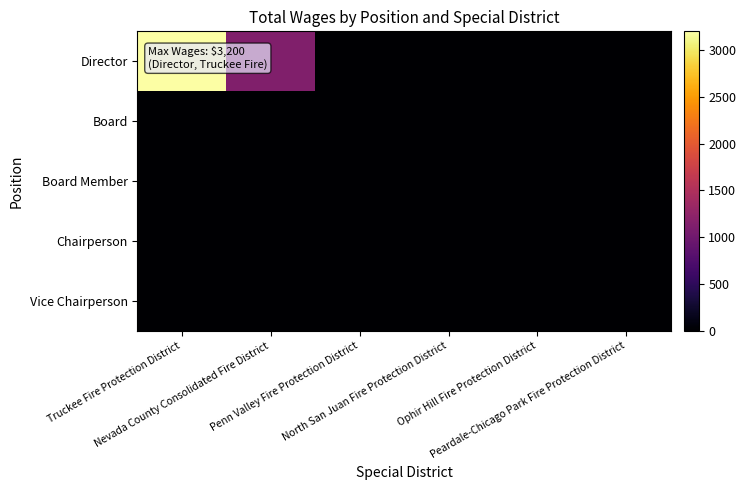

At how many categories does at least one series exceed 1320?

1